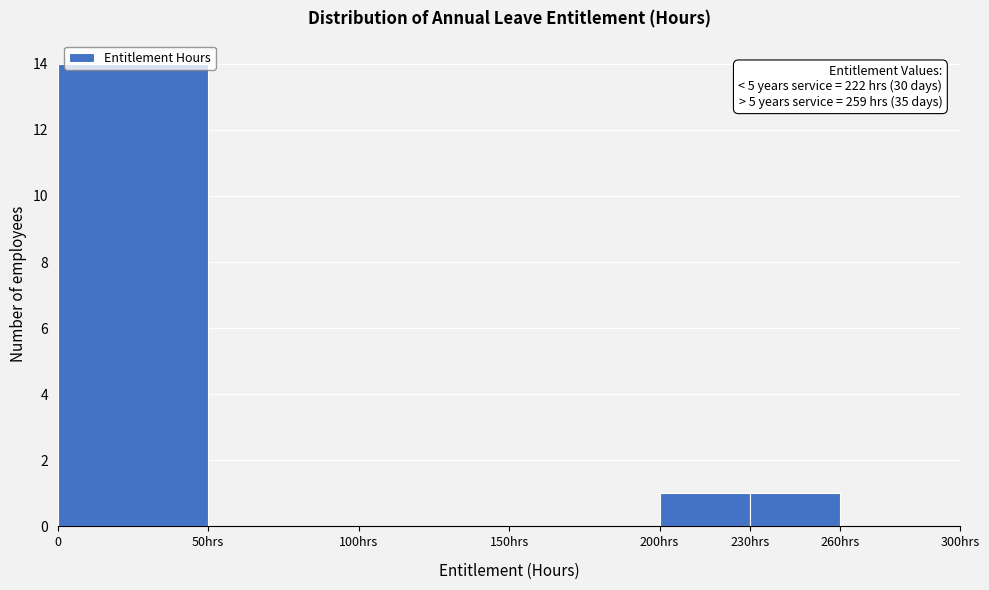

The chart shows a value of 0 at 100hrs. True or false?

True